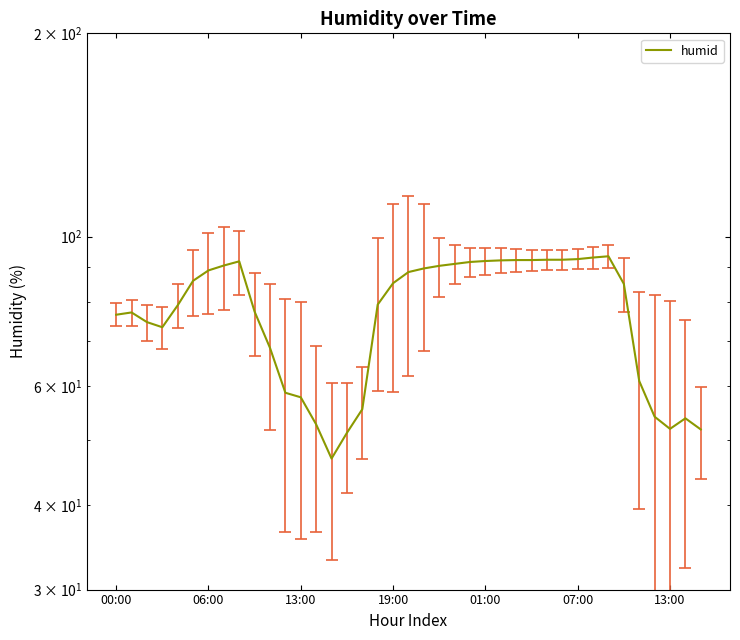

Rank the categories by value from highest to lowest.

32, 31, 30, 28, 29, 26, 27, 25, 24, 8, 23, 22, 7, 21, 20, 13:00, 19, 07:00, 18, 33, 17, 01:00, 9, 06:00, 00:00, 13:00, 19:00, 10, 34, 11, 12, 16, 35, 37, 13, 36, 38, 15, 14